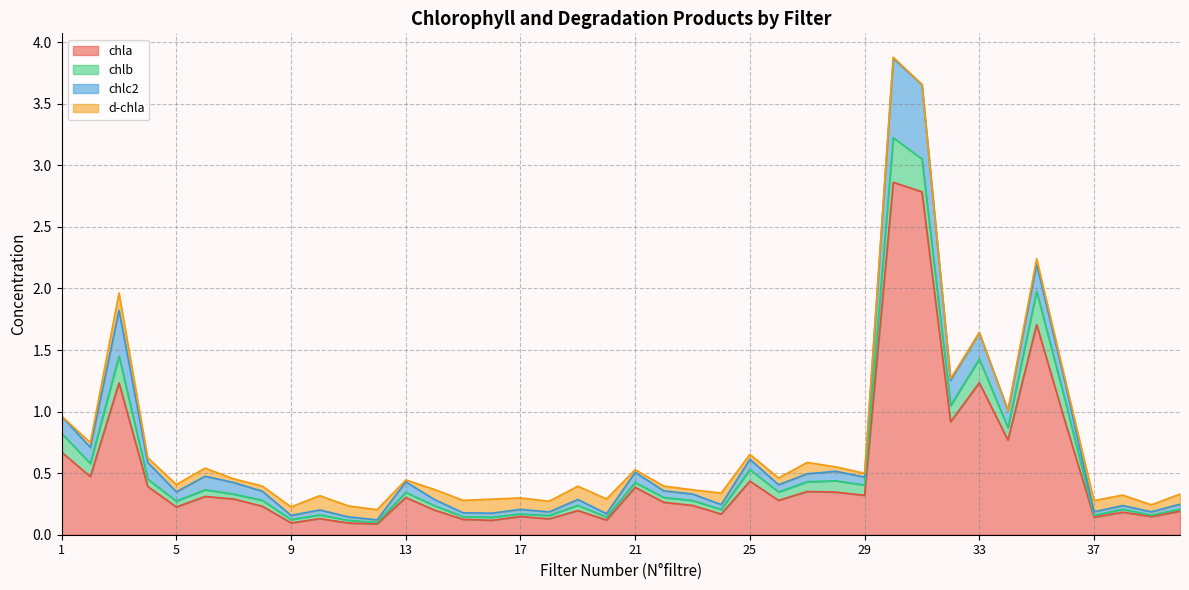

What is the difference between the highest and lowest values at 22?

0.2